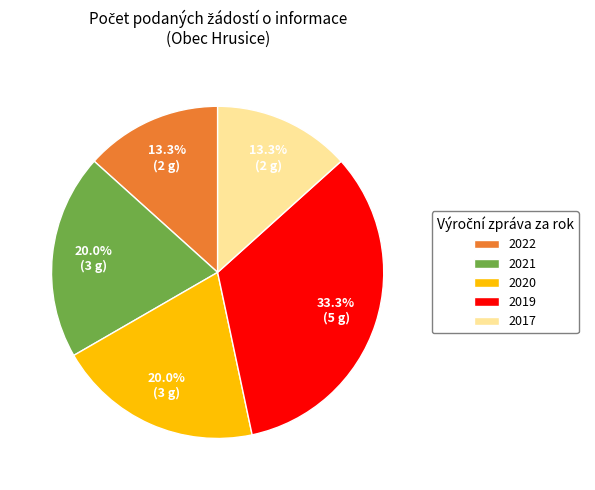

What portion of the pie excludes 2017?

86.7%